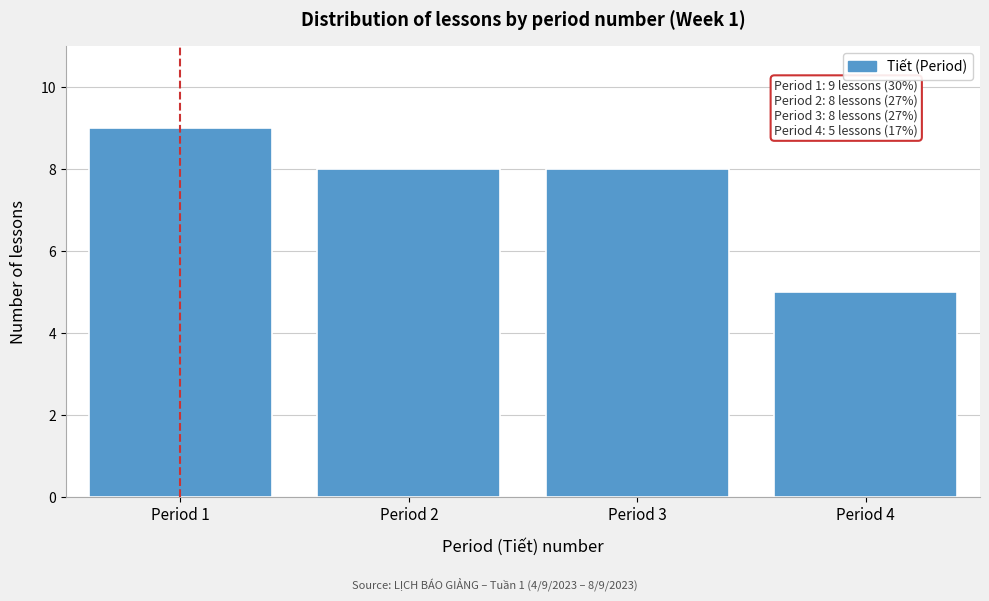

Reading left to right, list all the values displayed in this chart.

Period 1=9	Period 2=8	Period 3=8	Period 4=5